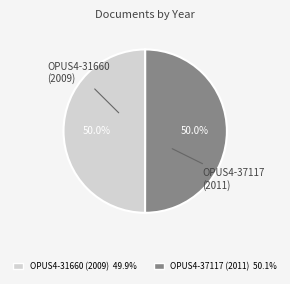

Combined, do OPUS4-37117 (2011) and OPUS4-31660 (2009) account for over 50%?

Yes